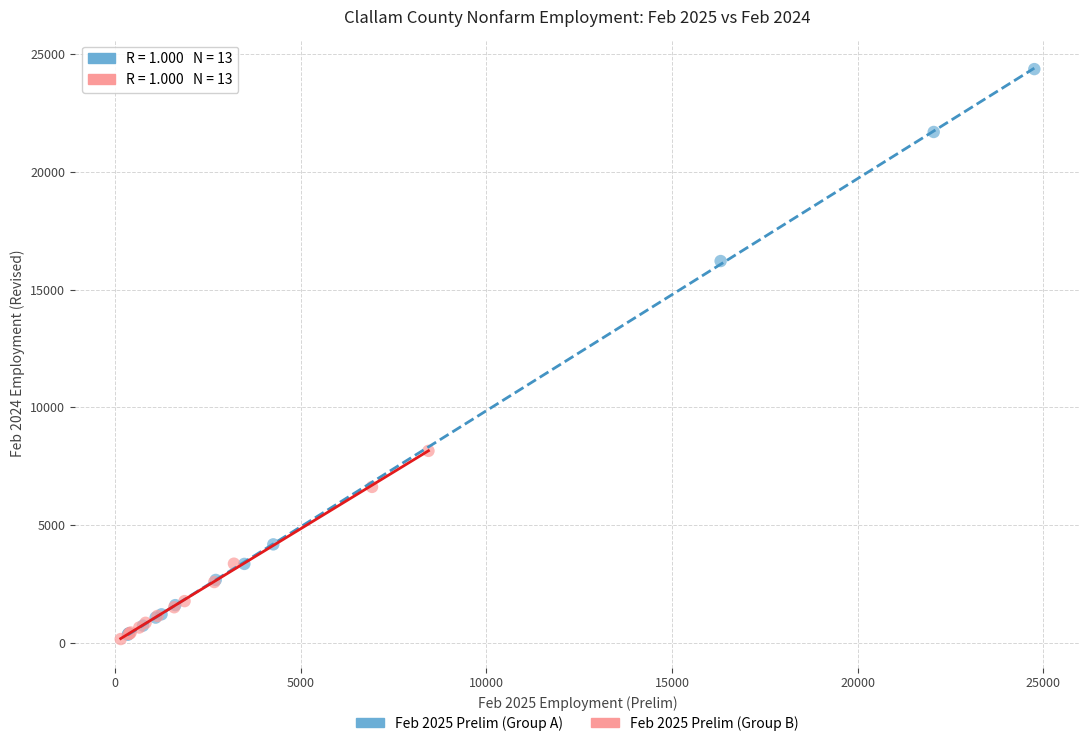

Which series has the widest spread of Y values?

Feb 2025 Prelim (Group A)